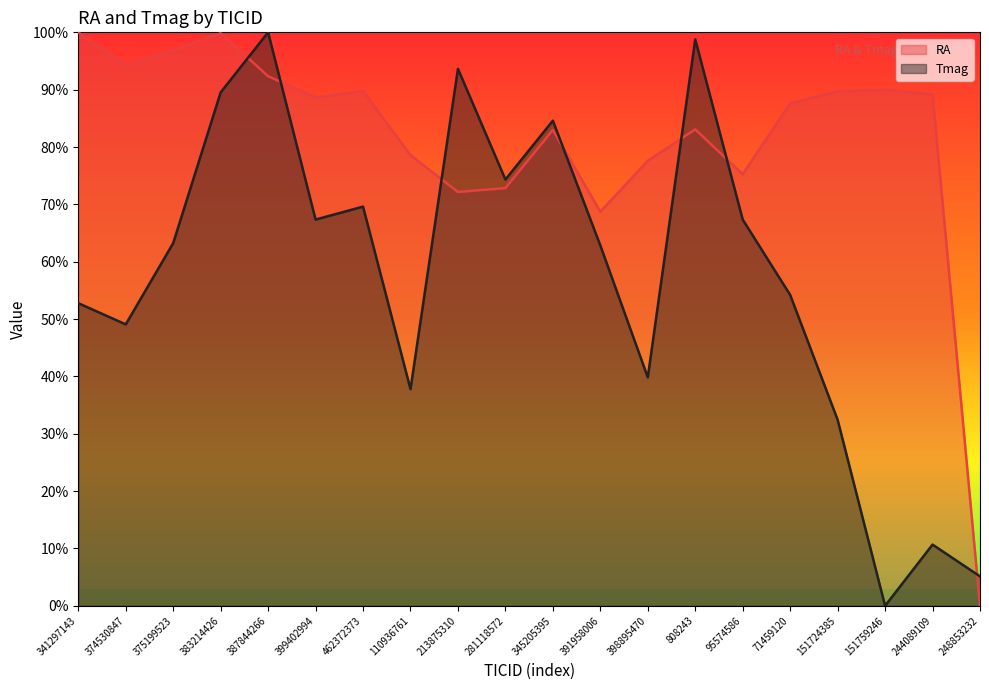

Between 281118572 and 151724385, which is larger?

151724385